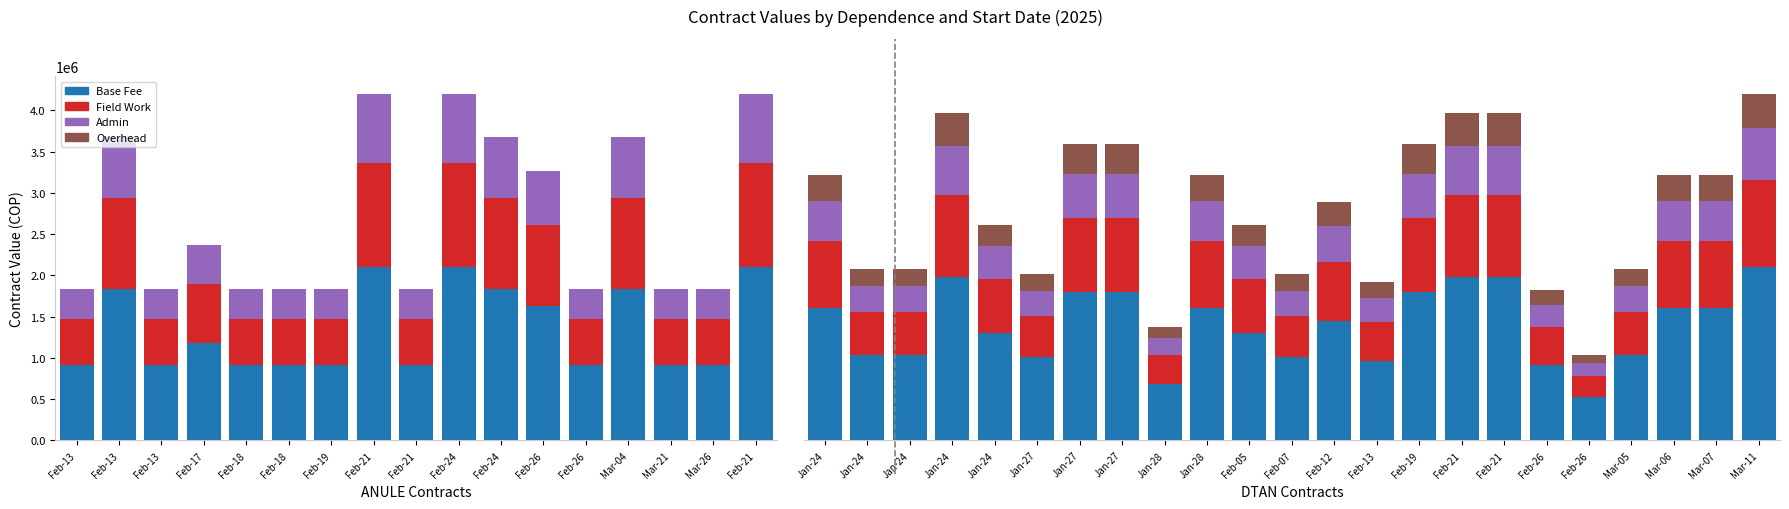

At Feb-21, list the series in order from smallest to largest.

Overhead, Admin, Field Work, Base Fee